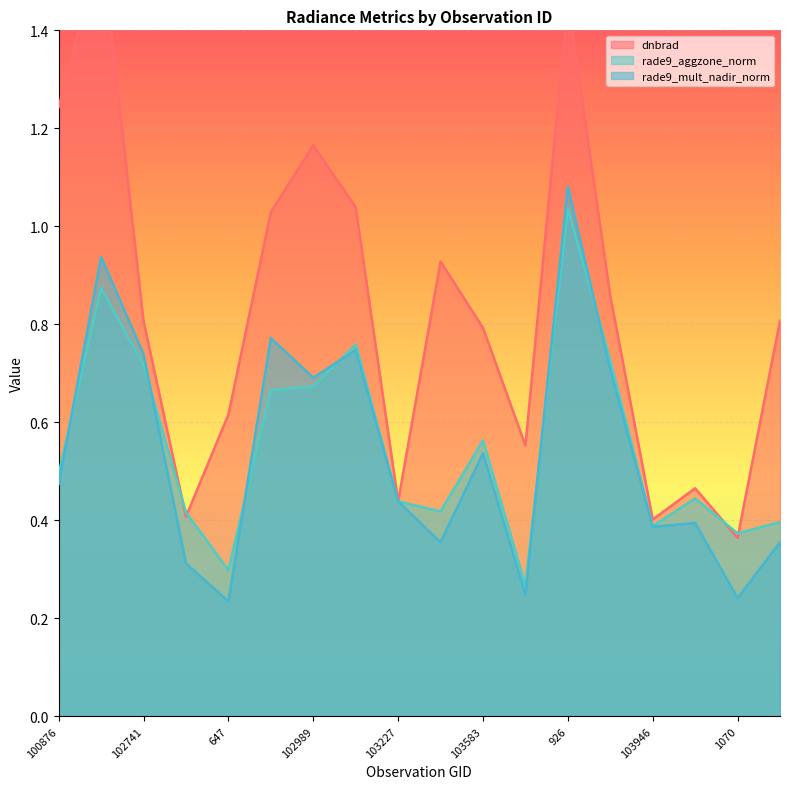

What is the lowest value of the rade9_aggzone_norm series?

0.3